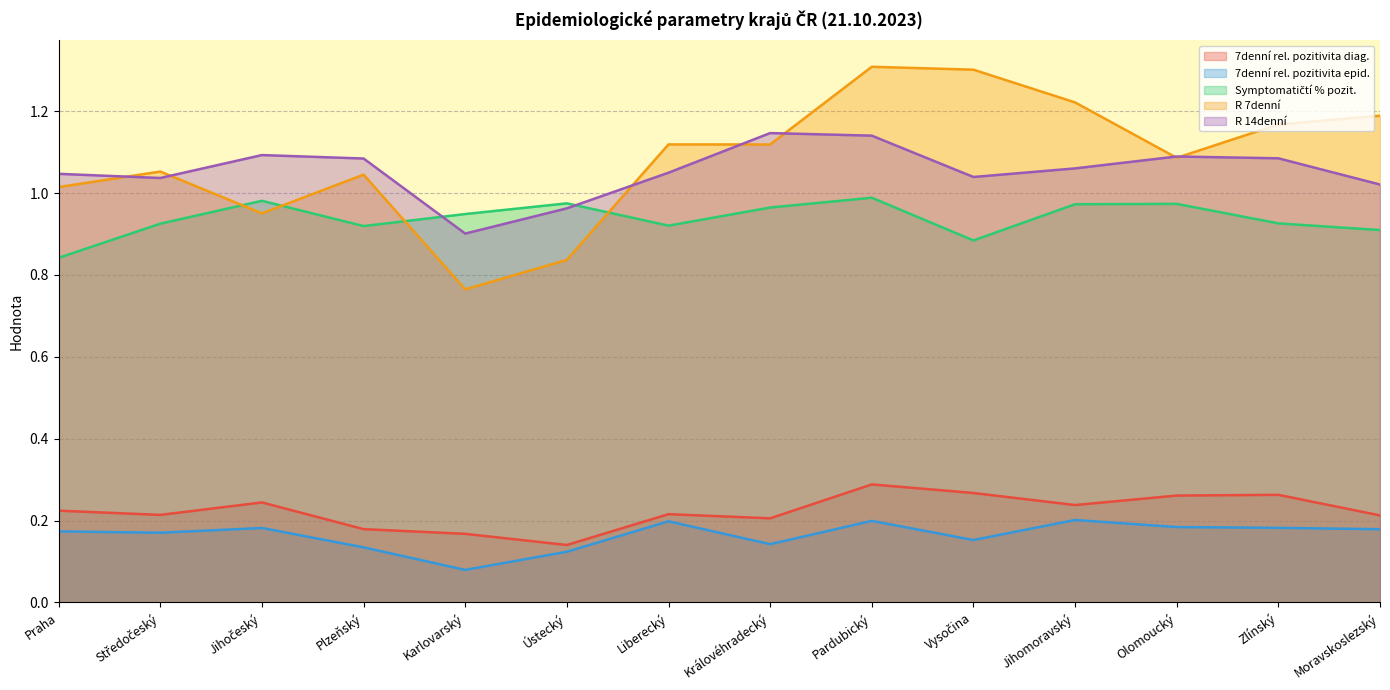

Reading right to left, what are all the values shown in this chart?

7denní rel. pozitivita diag.: Moravskoslezský=0.2	Zlínský=0.3	Olomoucký=0.3	Jihomoravský=0.2	Vysočina=0.3	Pardubický=0.3	Královéhradecký=0.2	Liberecký=0.2	Ústecký=0.1	Karlovarský=0.2	Plzeňský=0.2	Jihočeský=0.2	Středočeský=0.2	Praha=0.2
7denní rel. pozitivita epid.: Moravskoslezský=0.2	Zlínský=0.2	Olomoucký=0.2	Jihomoravský=0.2	Vysočina=0.2	Pardubický=0.2	Královéhradecký=0.1	Liberecký=0.2	Ústecký=0.1	Karlovarský=0.1	Plzeňský=0.1	Jihočeský=0.2	Středočeský=0.2	Praha=0.2
Symptomatičtí % pozit.: Moravskoslezský=0.9	Zlínský=0.9	Olomoucký=1.0	Jihomoravský=1.0	Vysočina=0.9	Pardubický=1.0	Královéhradecký=1.0	Liberecký=0.9	Ústecký=1.0	Karlovarský=0.9	Plzeňský=0.9	Jihočeský=1.0	Středočeský=0.9	Praha=0.8
R 7denní: Moravskoslezský=1.2	Zlínský=1.2	Olomoucký=1.1	Jihomoravský=1.2	Vysočina=1.3	Pardubický=1.3	Královéhradecký=1.1	Liberecký=1.1	Ústecký=0.8	Karlovarský=0.8	Plzeňský=1.0	Jihočeský=1.0	Středočeský=1.1	Praha=1.0
R 14denní: Moravskoslezský=1.0	Zlínský=1.1	Olomoucký=1.1	Jihomoravský=1.1	Vysočina=1.0	Pardubický=1.1	Královéhradecký=1.1	Liberecký=1.0	Ústecký=1.0	Karlovarský=0.9	Plzeňský=1.1	Jihočeský=1.1	Středočeský=1.0	Praha=1.0